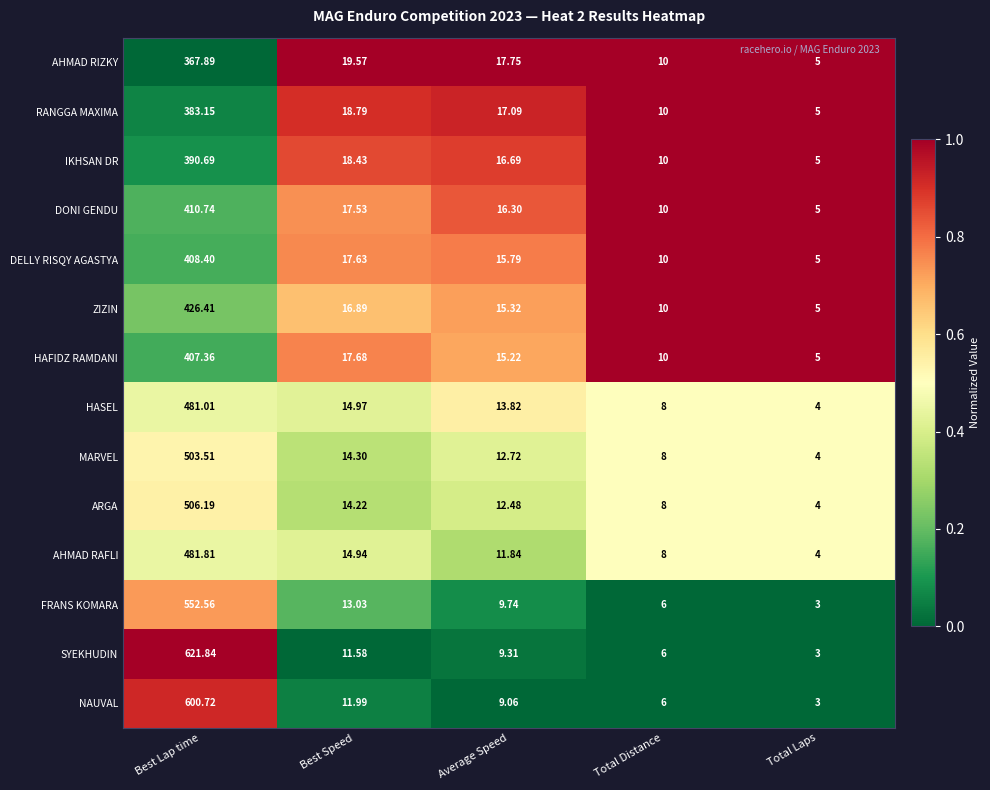

Between Best Speed and Average Speed, which series saw the biggest shift?

FRANS KOMARA